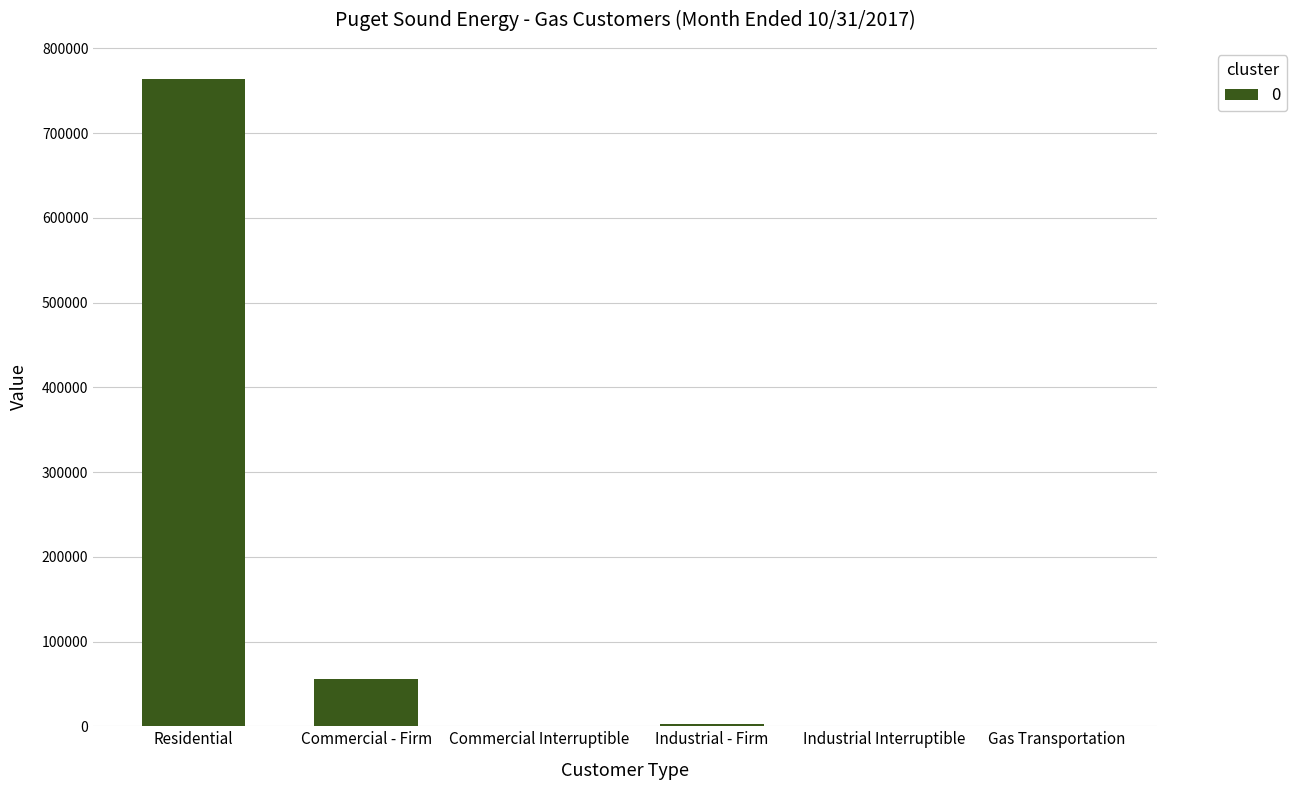

Which label corresponds to the largest value in the chart?

Residential